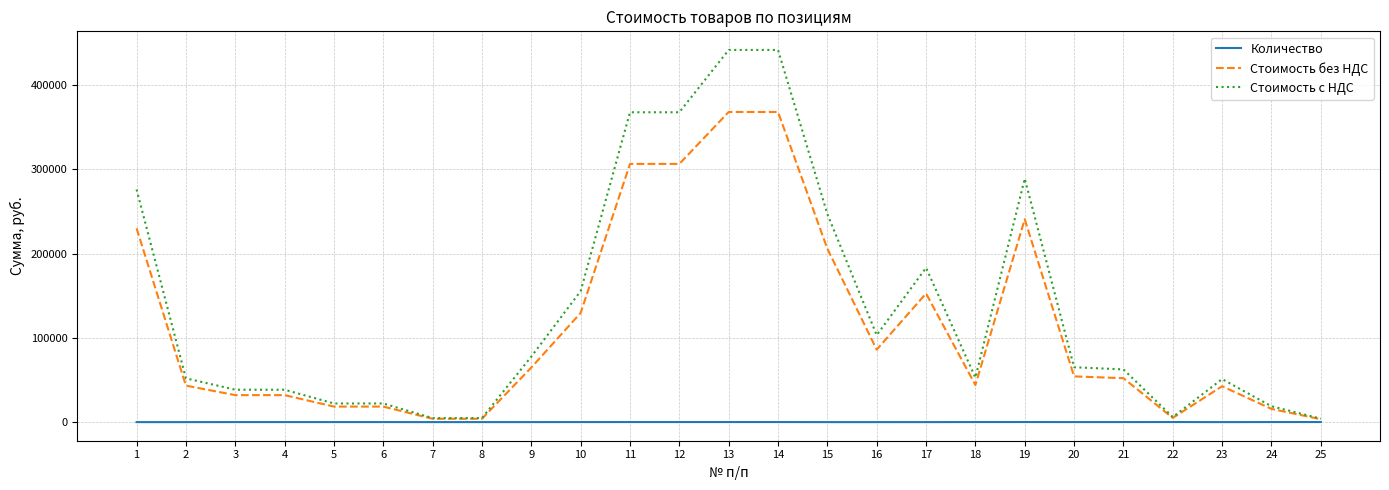

Between 2 and 16, which series saw the biggest shift?

Стоимость с НДС